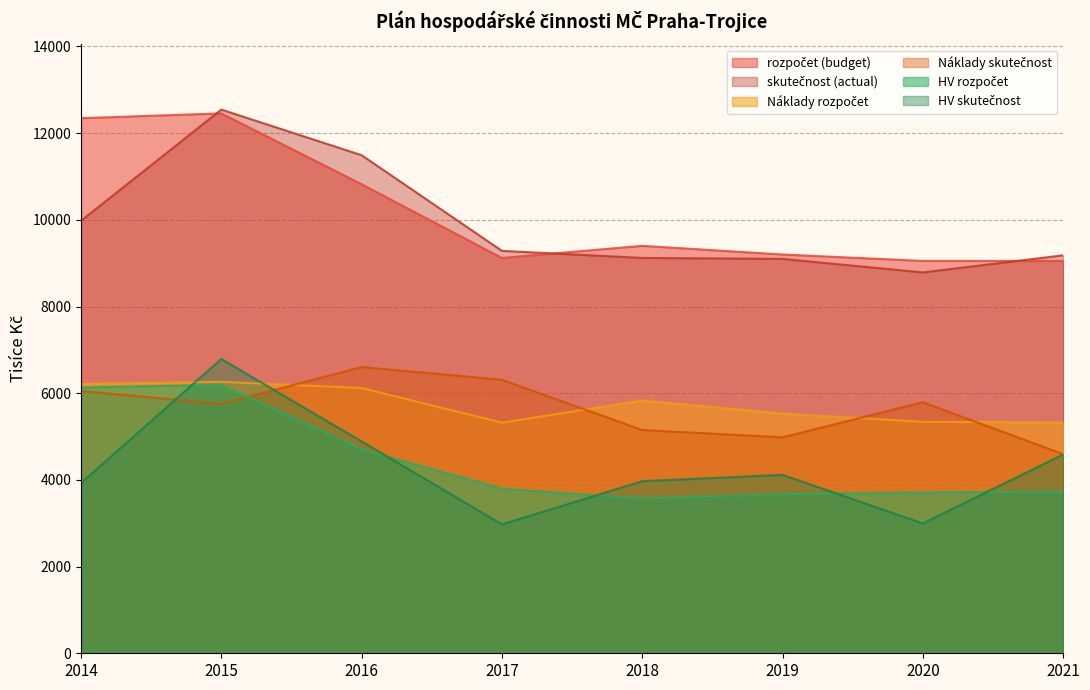

What is the lowest value of the skutečnost (actual) series?

8786.4